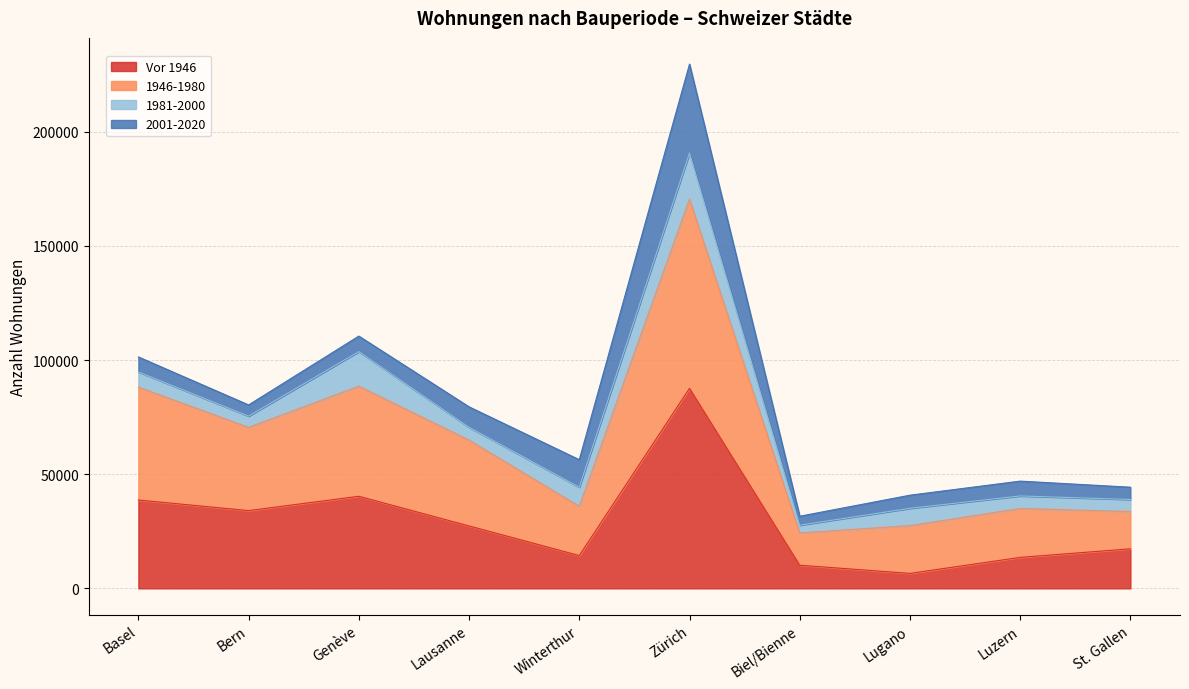

At which category does Vor 1946 reach its first local peak?

Genève